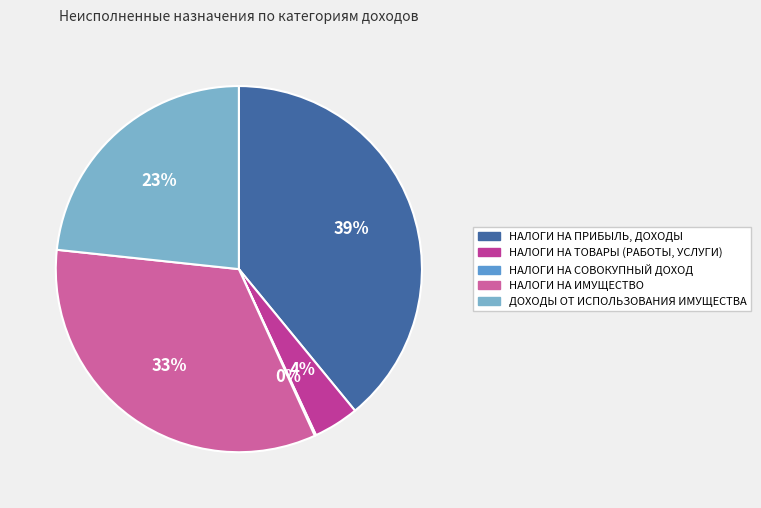

To the nearest percent, what percentage of the pie is ДОХОДЫ ОТ ИСПОЛЬЗОВАНИЯ ИМУЩЕСТВА?

23%